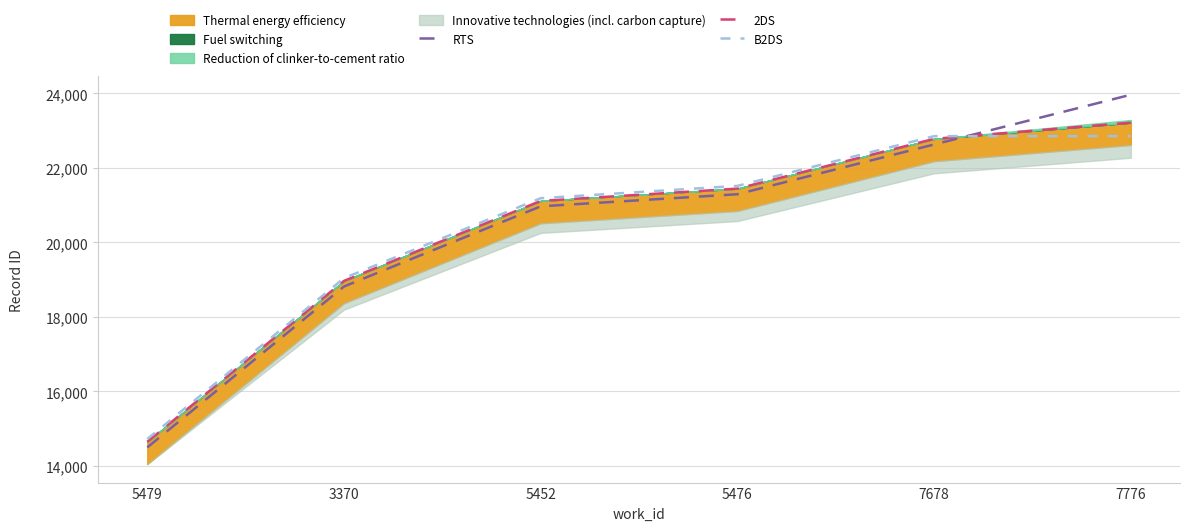

True or false: B2DS has more than 1 interior local peaks.

False